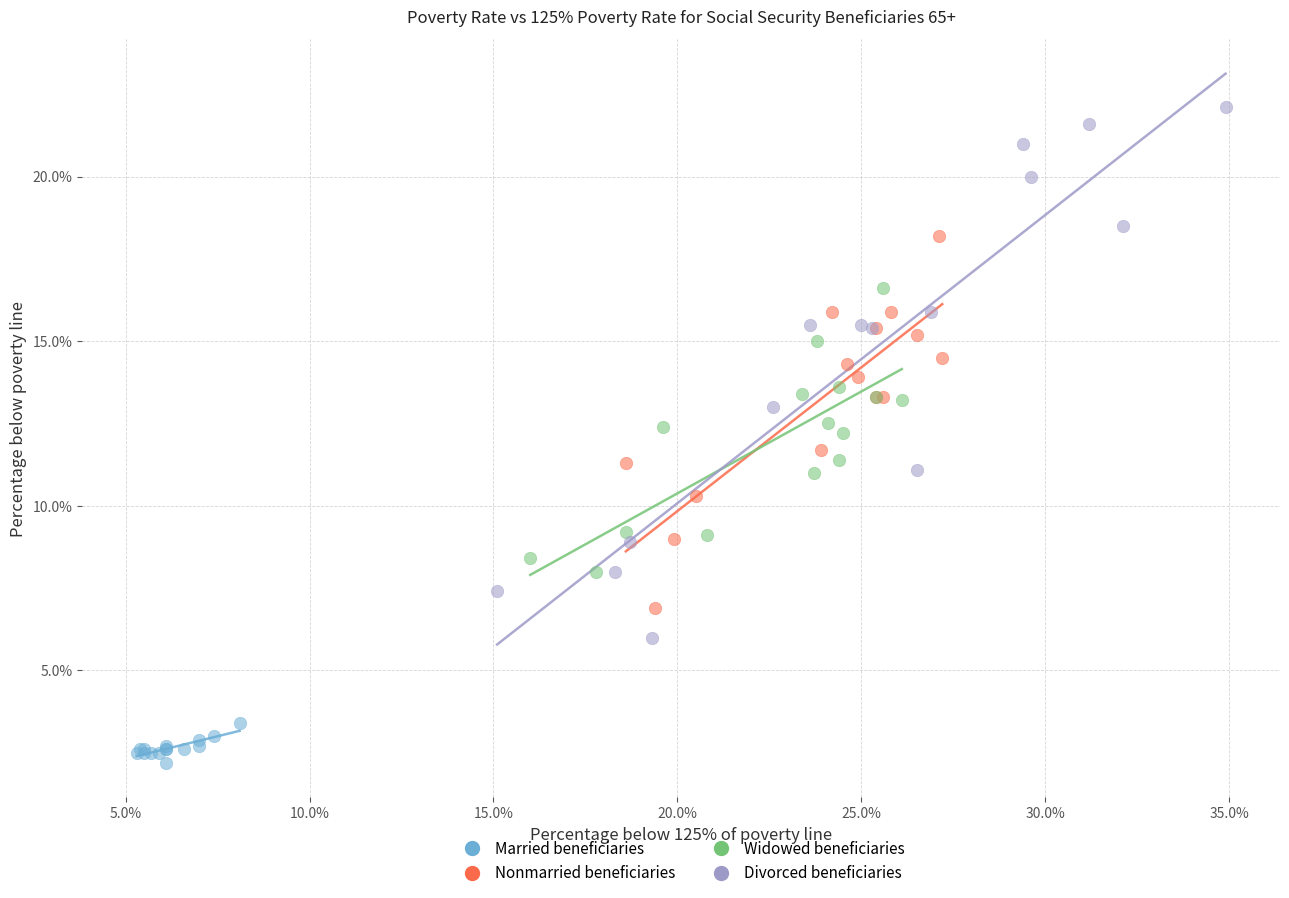

Which series has the largest Y range (max minus min)?

Divorced beneficiaries